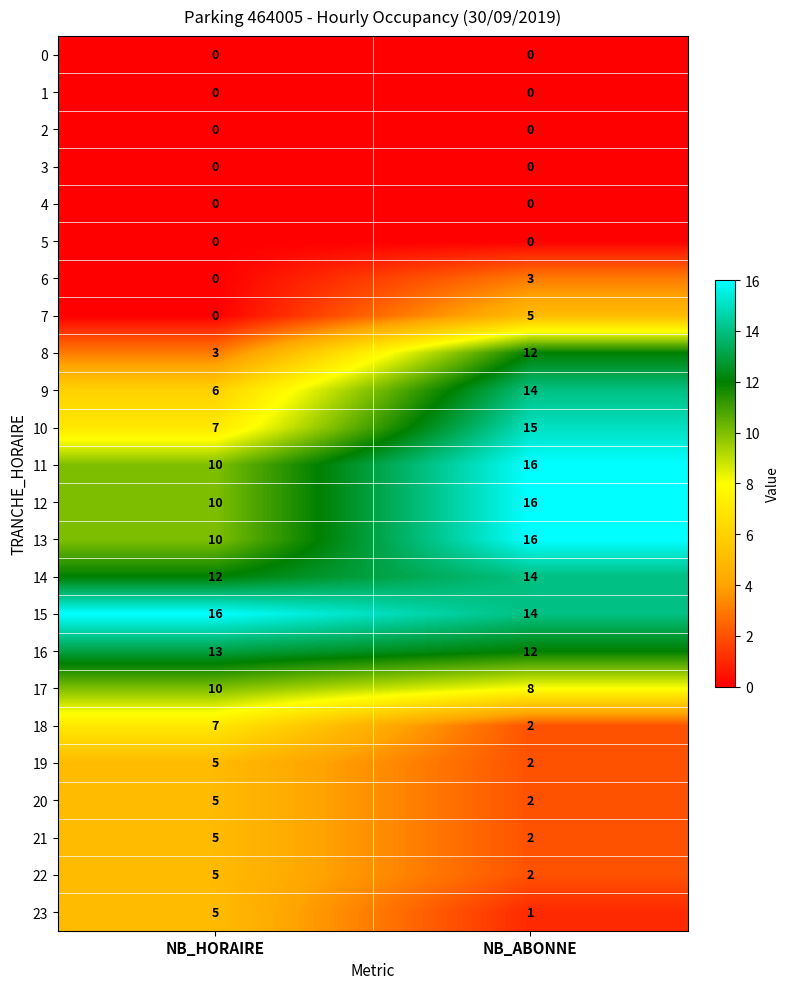

Is the value of 13 at NB_HORAIRE greater than the value of 6 at NB_HORAIRE?

Yes